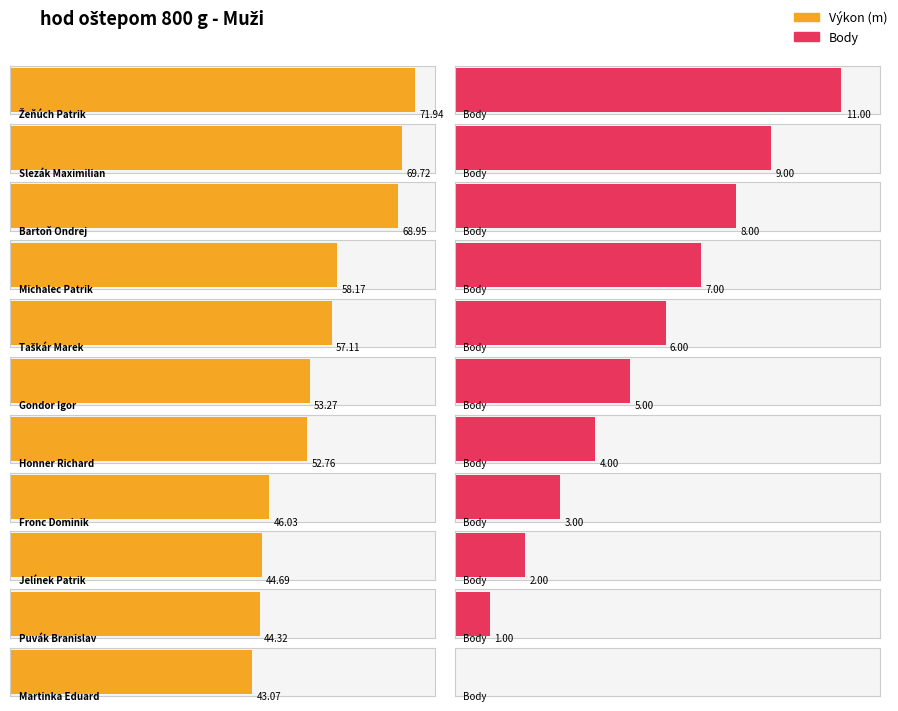

Which series changed the most between Bartoň Ondrej and Martinka Eduard?

Výkon